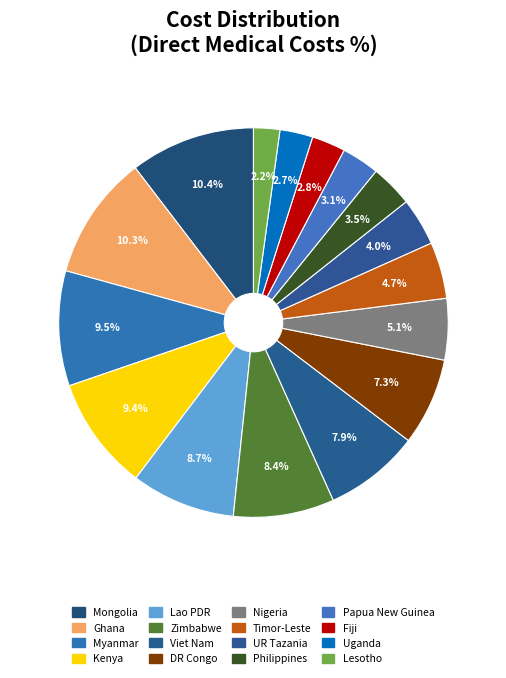

The Myanmar slice represents 22% of the pie. True or false?

False